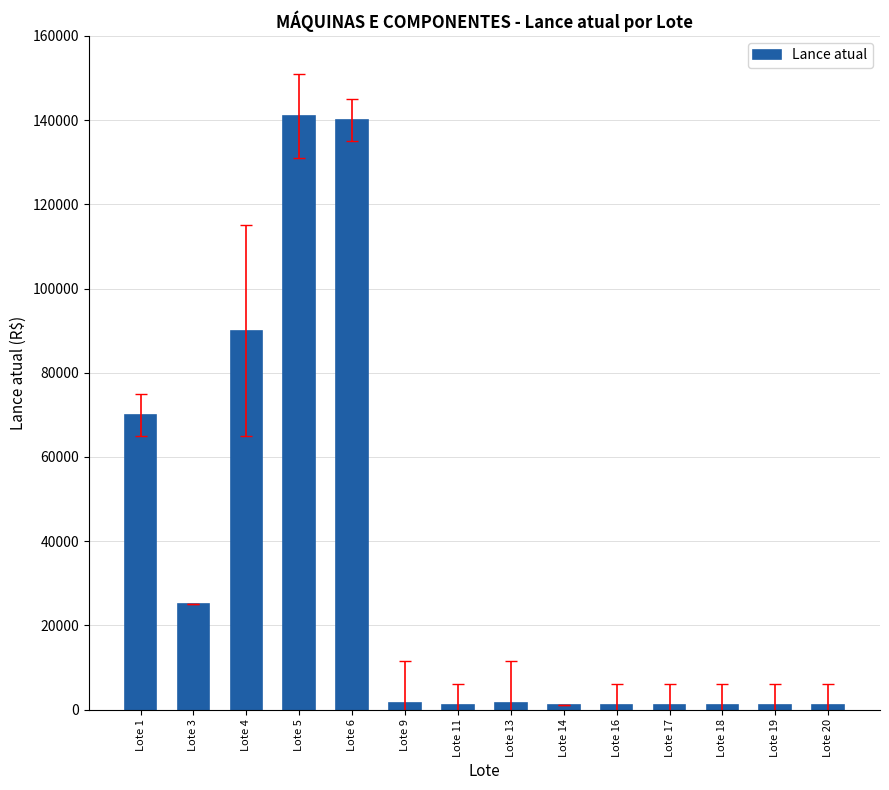

How many values are below 1500?

7